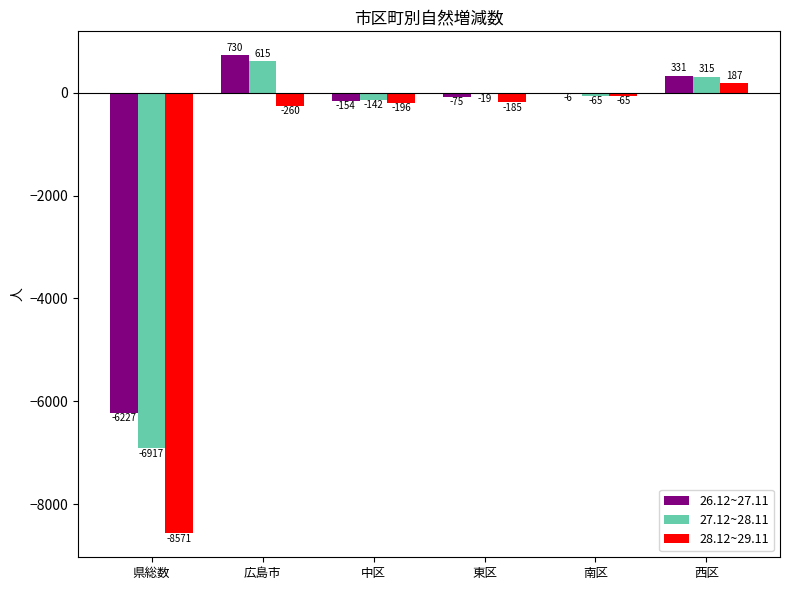

What is the maximum value for 27.12~28.11?

615